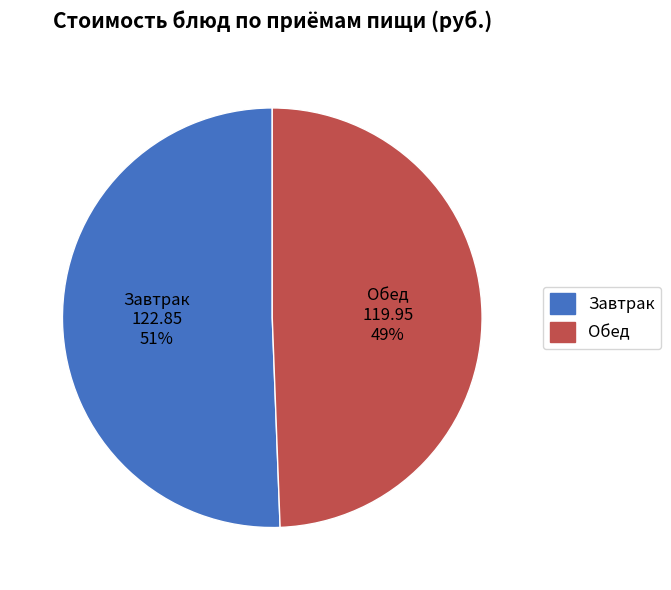

Approximately how many times larger is the value at Завтрак compared to Обед?

1.0